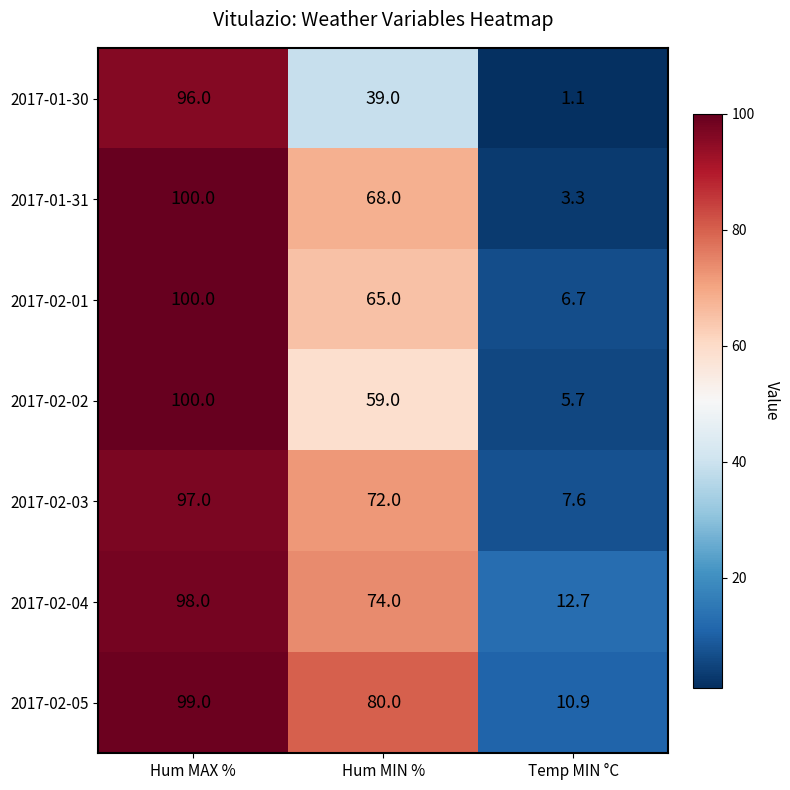

What is the sum of the 2017-01-30 values at Temp MIN °C and Hum MIN %?

40.1